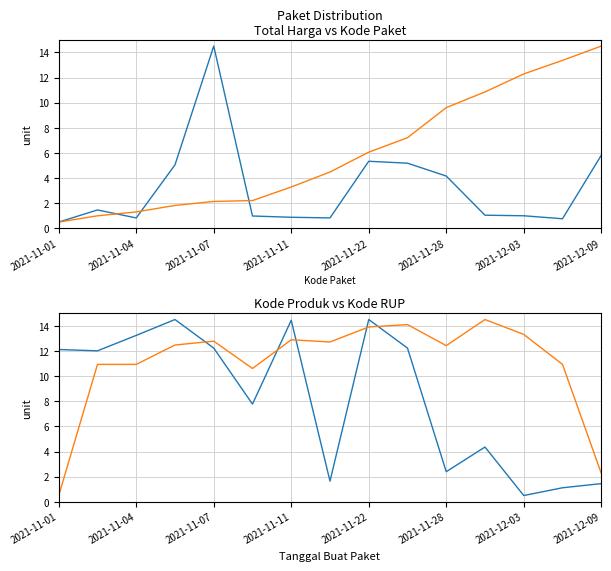

What is the lowest value of the Kode Produk series?

0.5